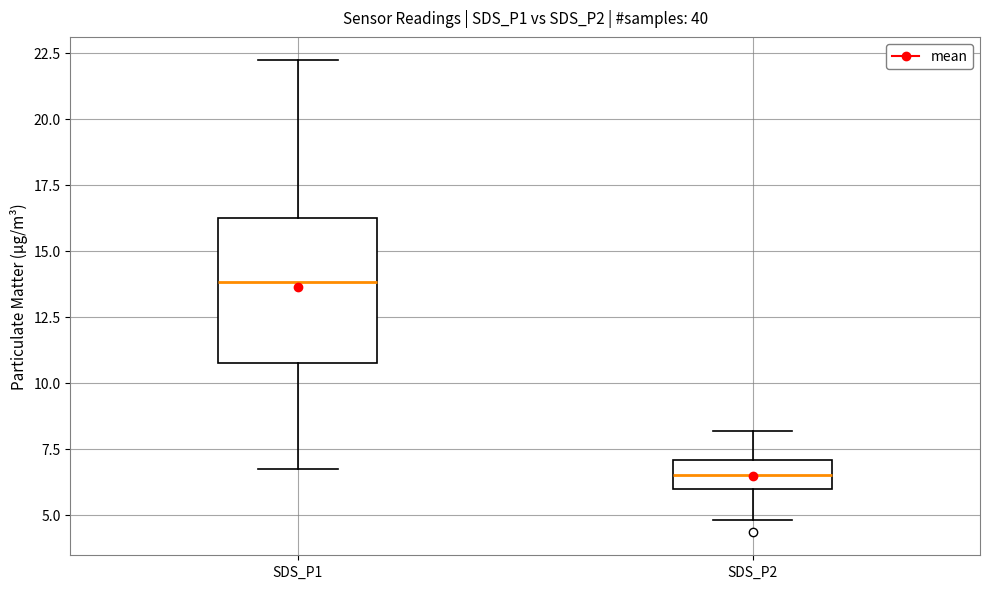

Reading left to right, transcribe this box plot: for each box, give where its median line is, the range the box spans, and where its two whiskers end, as read against the y-axis. The values are not printed on the chart, so give them approximately, as read against the axis.

SDS_P1: median 14.0, box 10.5 to 16.0, whiskers 6.5 to 22.0
SDS_P2: median 6.5, box 6.0 to 7.0, whiskers 5.0 to 8.0